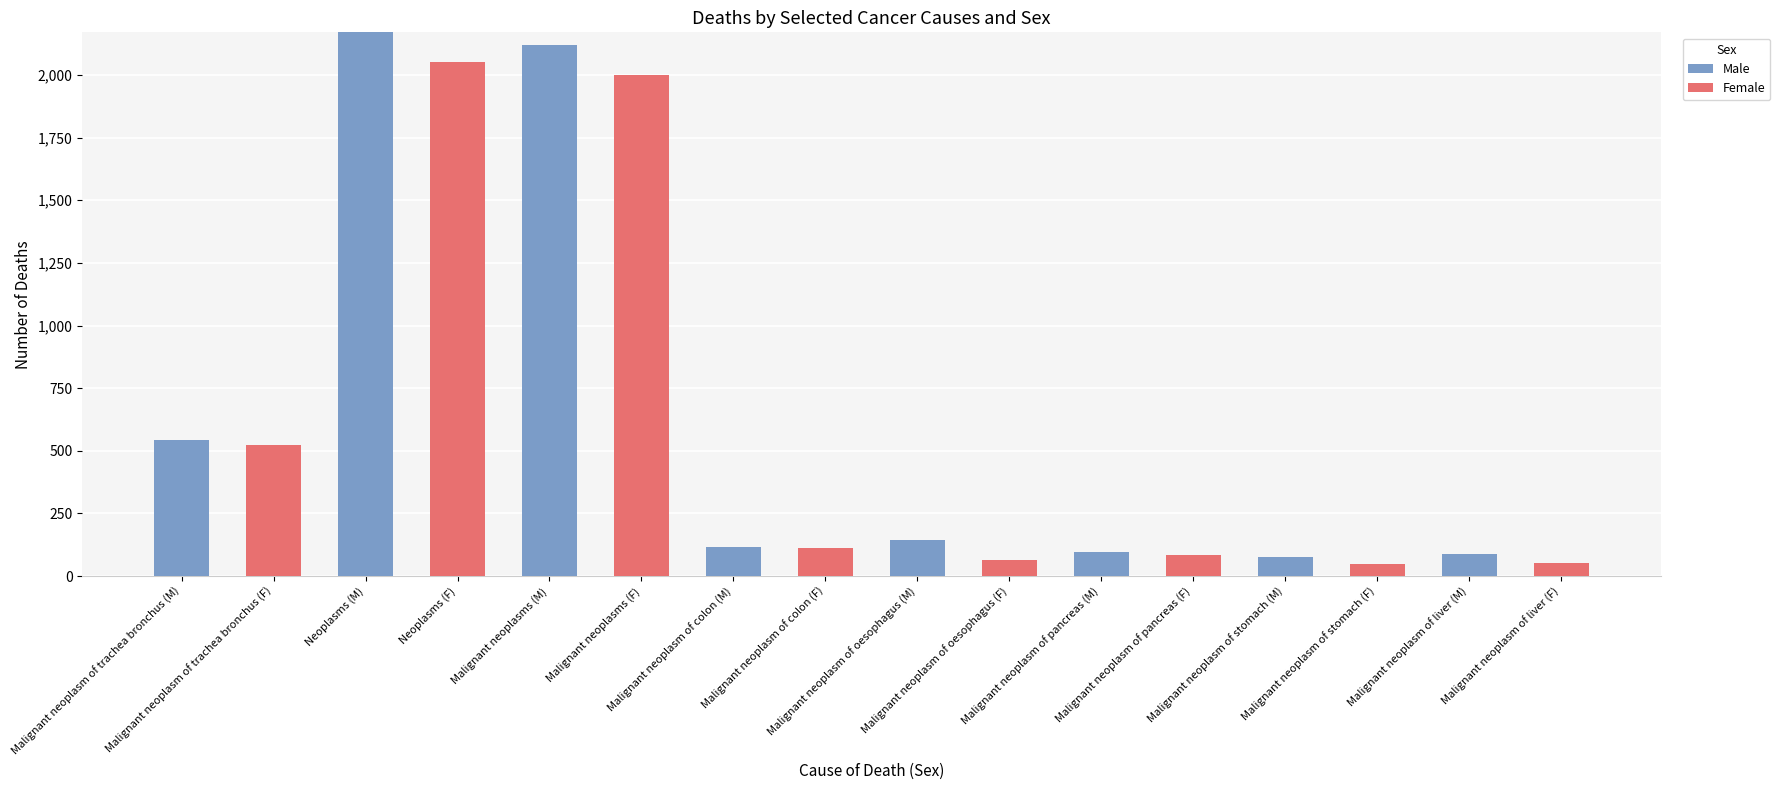

What is the sum of all Male values?

5354